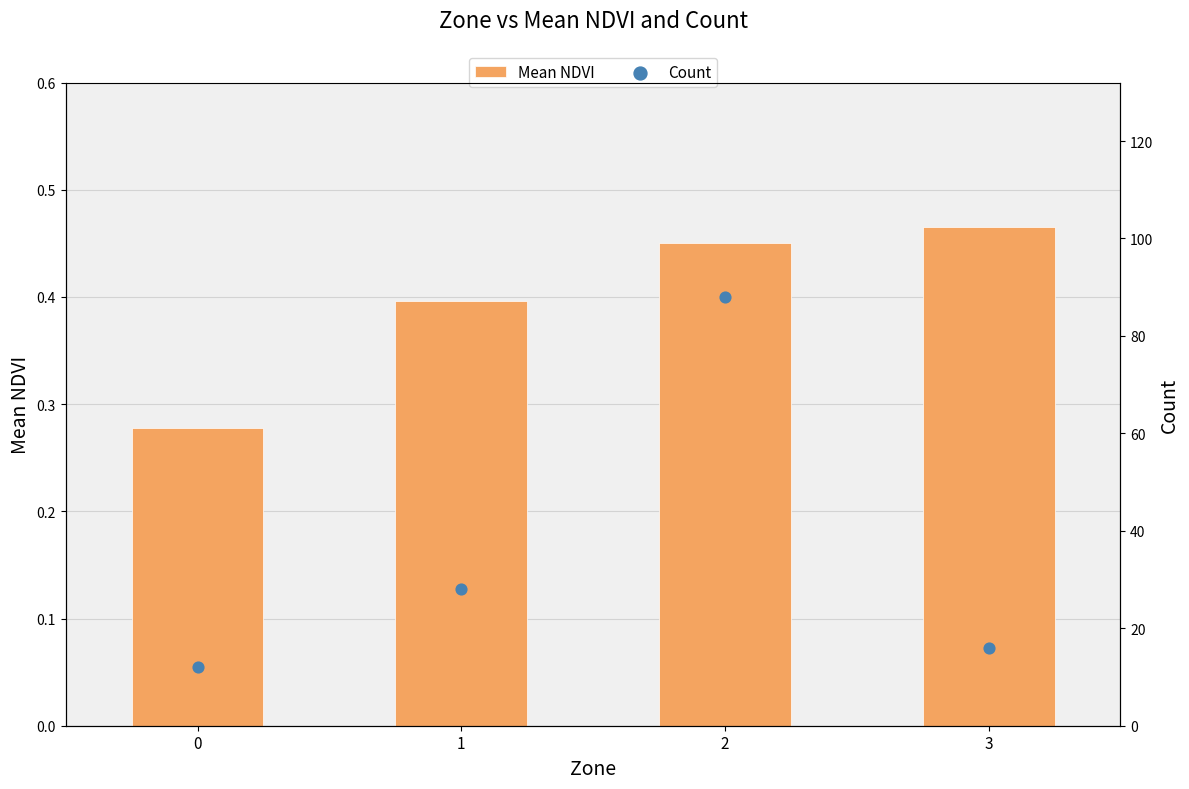

Which series contains the lowest Y value?

Mean NDVI